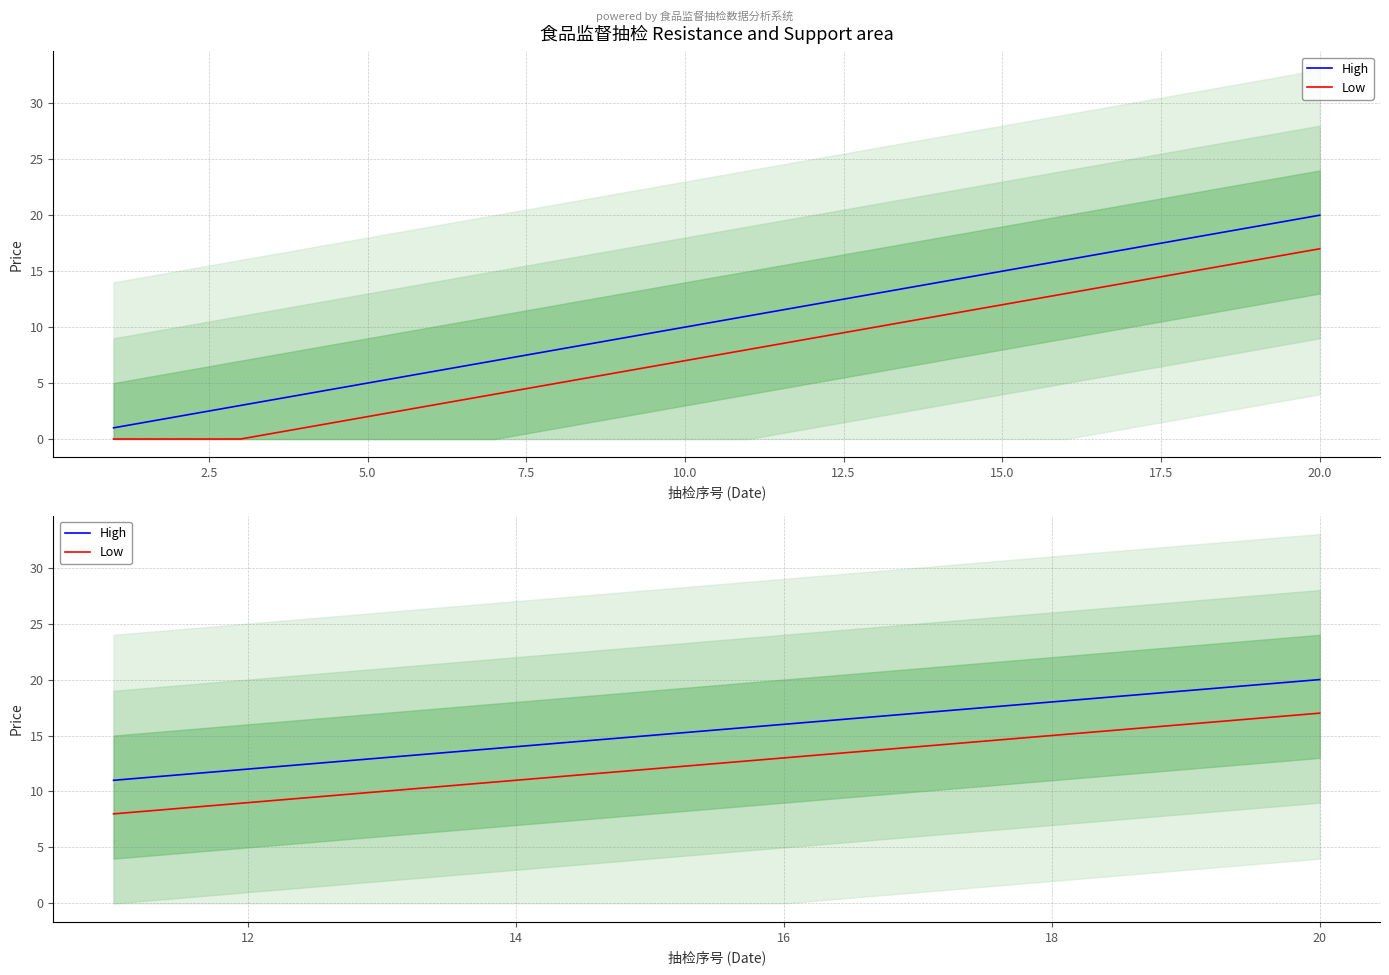

How many data points in Low are above 13?

4